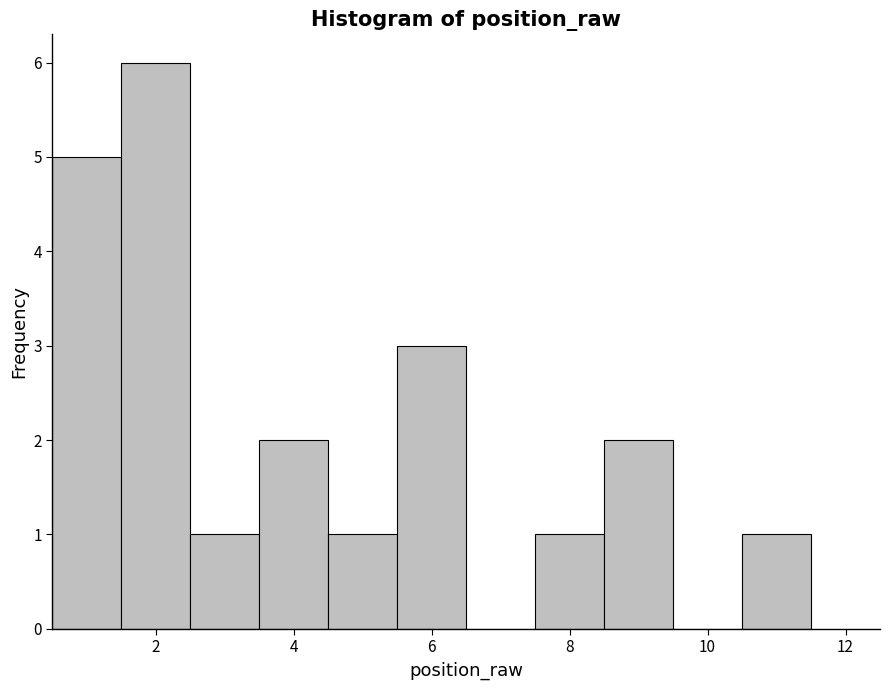

What is the height of the bar covering 8.5 to 9.5 on the x-axis? Neither the bar edges nor the heights are printed on the chart, so give them approximately, as read against the axes.

2